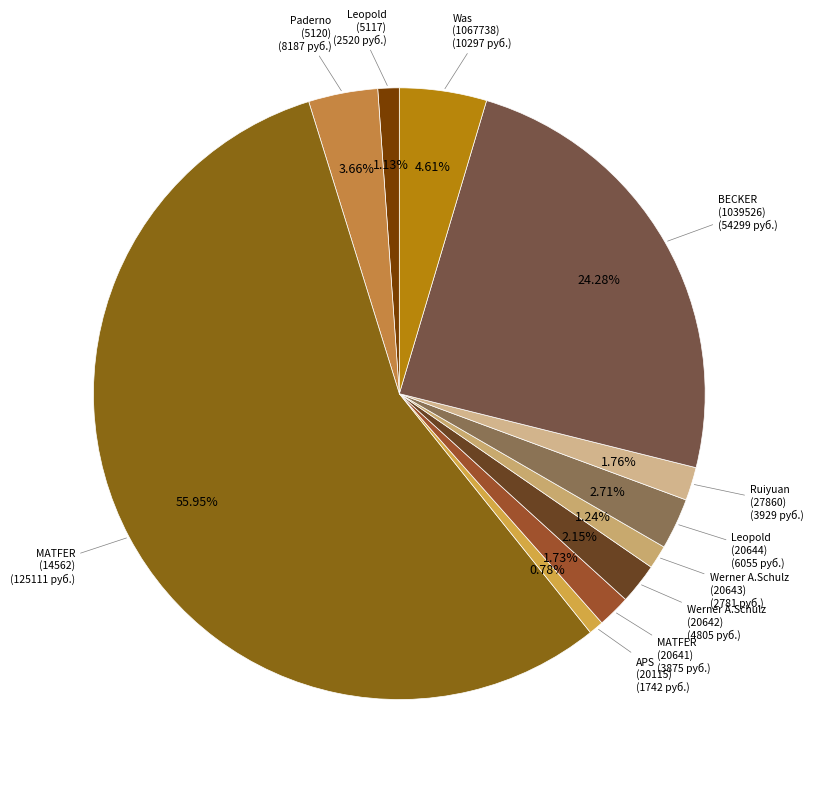

Is the sum of BECKER (1039526) and APS (20115) greater than half?

No